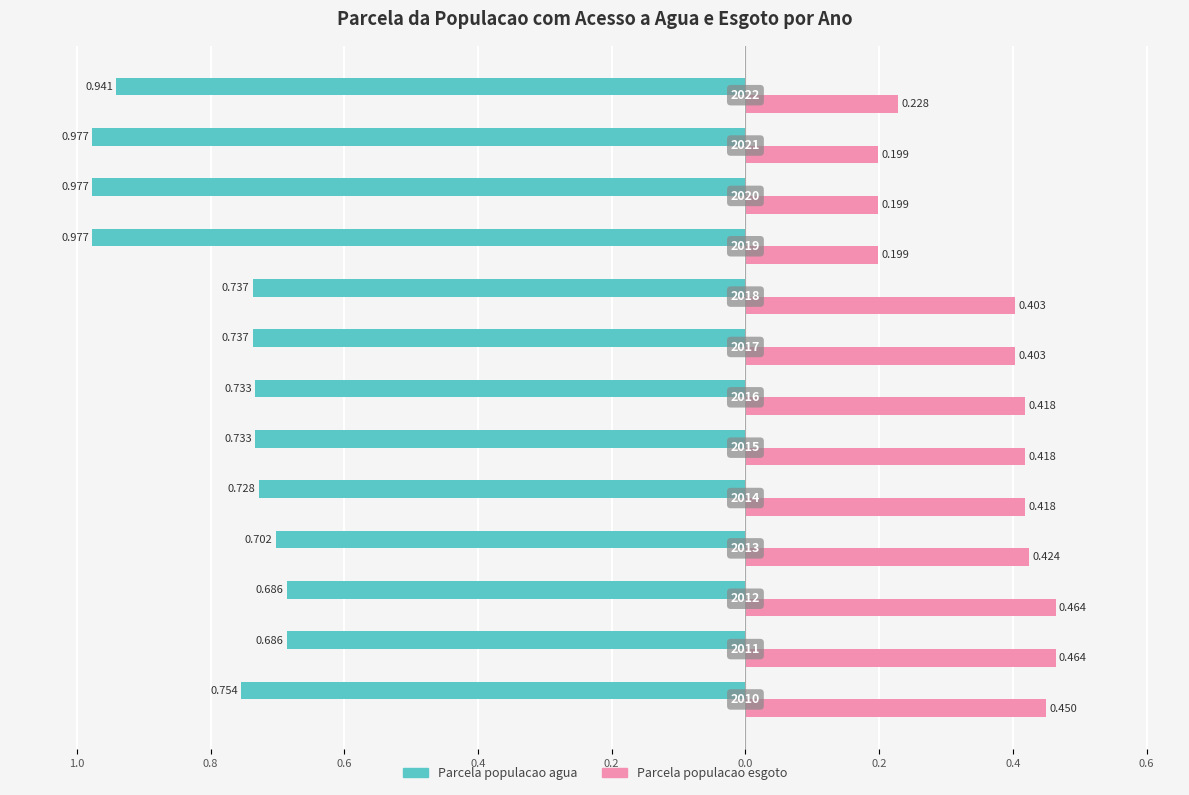

What is the sum of all Parcela populacao esgoto values?

4.7